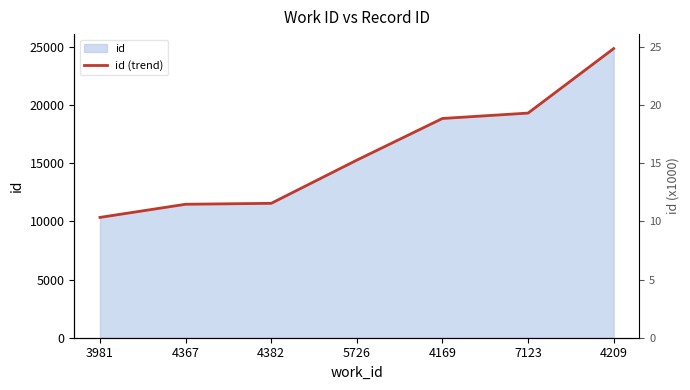

How many distinct data groups are displayed?

1